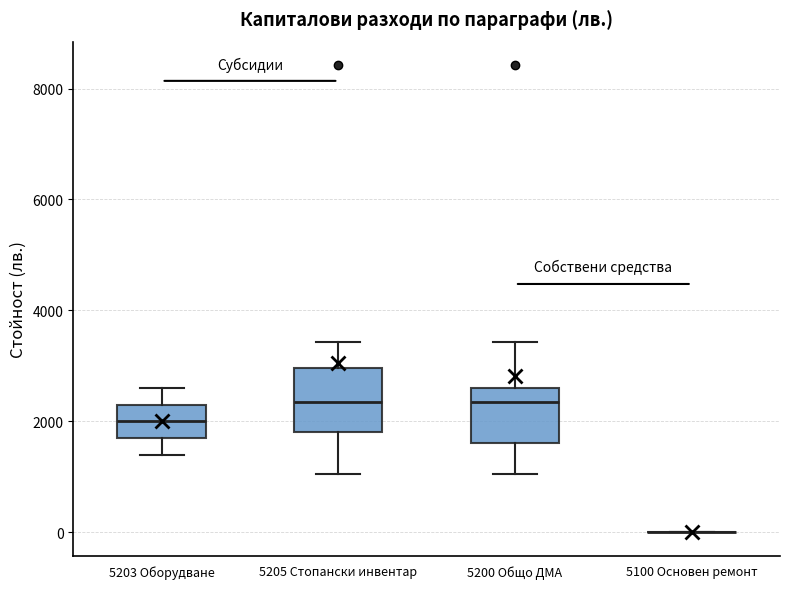

Where does the upper whisker of the box for 5200 Общо ДМА end on the y-axis? The values are not printed on the chart, so give them approximately, as read against the axis.

3400